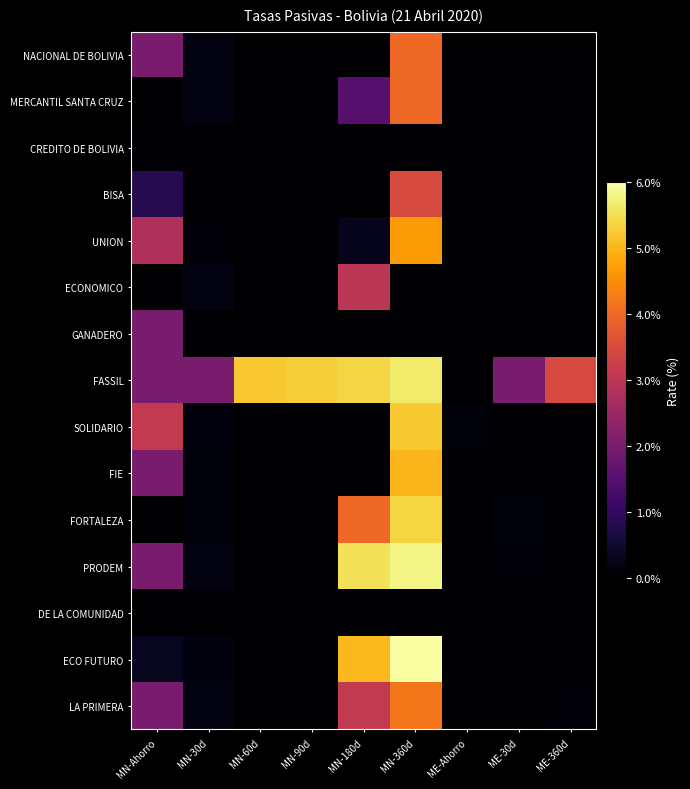

Reading left to right, extract all data points from this chart.

NACIONAL DE BOLIVIA: MN-Ahorro=2.0	MN-30d=0.2	MN-60d=0.0	MN-90d=0.0	MN-180d=0.0	MN-360d=4.0	ME-Ahorro=0.0	ME-30d=0.0	ME-360d=0.0
MERCANTIL SANTA CRUZ: MN-Ahorro=0.0	MN-30d=0.2	MN-60d=0.0	MN-90d=0.0	MN-180d=1.5	MN-360d=4.0	ME-Ahorro=0.0	ME-30d=0.0	ME-360d=0.0
CREDITO DE BOLIVIA: MN-Ahorro=0.0	MN-30d=0.0	MN-60d=0.0	MN-90d=0.0	MN-180d=0.0	MN-360d=0.0	ME-Ahorro=0.0	ME-30d=0.0	ME-360d=0.0
BISA: MN-Ahorro=0.8	MN-30d=0.0	MN-60d=0.0	MN-90d=0.0	MN-180d=0.0	MN-360d=3.5	ME-Ahorro=0.0	ME-30d=0.0	ME-360d=0.0
UNION: MN-Ahorro=2.8	MN-30d=0.1	MN-60d=0.0	MN-90d=0.0	MN-180d=0.3	MN-360d=4.7	ME-Ahorro=0.0	ME-30d=0.0	ME-360d=0.0
ECONOMICO: MN-Ahorro=0.0	MN-30d=0.2	MN-60d=0.0	MN-90d=0.0	MN-180d=3.0	MN-360d=0.0	ME-Ahorro=0.0	ME-30d=0.0	ME-360d=0.0
GANADERO: MN-Ahorro=2.0	MN-30d=0.0	MN-60d=0.0	MN-90d=0.0	MN-180d=0.0	MN-360d=0.0	ME-Ahorro=0.0	ME-30d=0.0	ME-360d=0.0
FASSIL: MN-Ahorro=2.0	MN-30d=2.0	MN-60d=5.2	MN-90d=5.3	MN-180d=5.4	MN-360d=5.6	ME-Ahorro=0.0	ME-30d=2.0	ME-360d=3.5
SOLIDARIO: MN-Ahorro=3.1	MN-30d=0.1	MN-60d=0.0	MN-90d=0.0	MN-180d=0.0	MN-360d=5.2	ME-Ahorro=0.1	ME-30d=0.0	ME-360d=0.0
FIE: MN-Ahorro=2.0	MN-30d=0.1	MN-60d=0.0	MN-90d=0.0	MN-180d=0.0	MN-360d=5.0	ME-Ahorro=0.0	ME-30d=0.0	ME-360d=0.0
FORTALEZA: MN-Ahorro=0.0	MN-30d=0.1	MN-60d=0.0	MN-90d=0.0	MN-180d=4.0	MN-360d=5.4	ME-Ahorro=0.0	ME-30d=0.1	ME-360d=0.0
PRODEM: MN-Ahorro=2.0	MN-30d=0.2	MN-60d=0.0	MN-90d=0.0	MN-180d=5.5	MN-360d=5.8	ME-Ahorro=0.0	ME-30d=0.1	ME-360d=0.0
DE LA COMUNIDAD: MN-Ahorro=0.0	MN-30d=0.0	MN-60d=0.0	MN-90d=0.0	MN-180d=0.0	MN-360d=0.0	ME-Ahorro=0.0	ME-30d=0.0	ME-360d=0.0
ECO FUTURO: MN-Ahorro=0.4	MN-30d=0.1	MN-60d=0.0	MN-90d=0.0	MN-180d=5.1	MN-360d=6.0	ME-Ahorro=0.0	ME-30d=0.0	ME-360d=0.0
LA PRIMERA: MN-Ahorro=2.0	MN-30d=0.2	MN-60d=0.0	MN-90d=0.0	MN-180d=3.1	MN-360d=4.2	ME-Ahorro=0.0	ME-30d=0.0	ME-360d=0.1